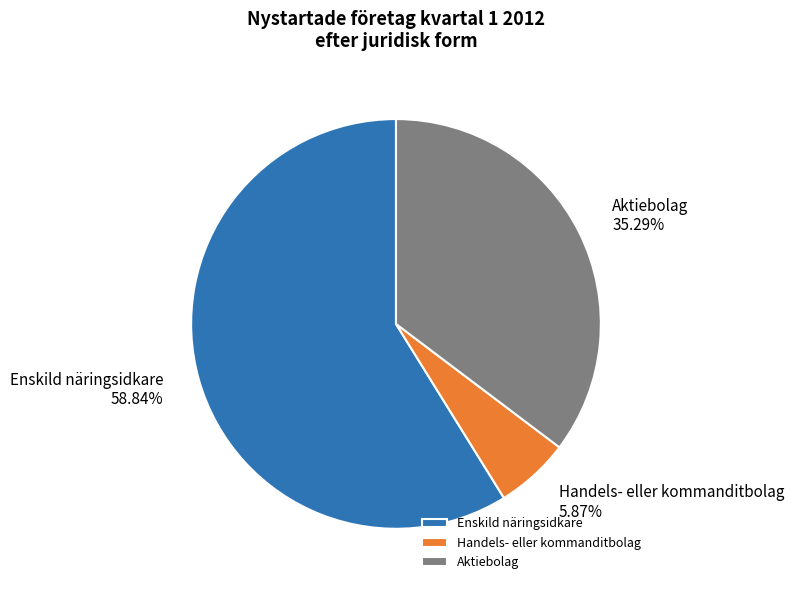

To the nearest percent, what is the difference between the Handels- eller kommanditbolag and Aktiebolag slice percentages?

29%